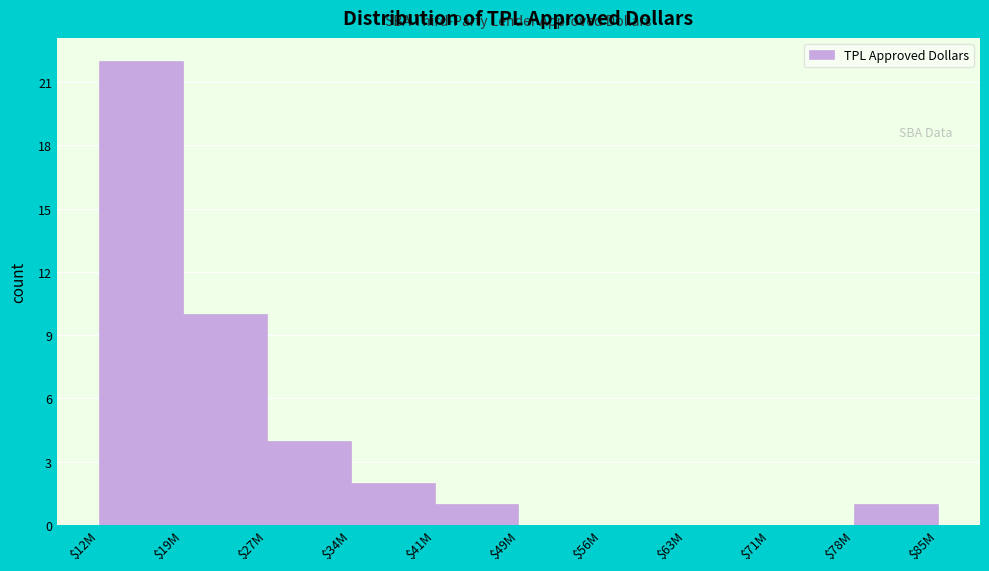

Where is the data nearest to the value 11?

$19M